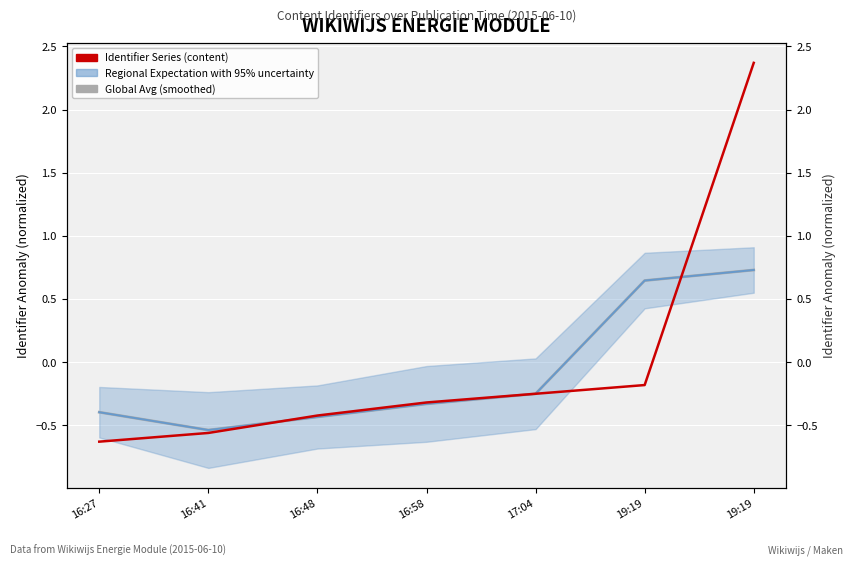

How many lines are shown in the chart?

3